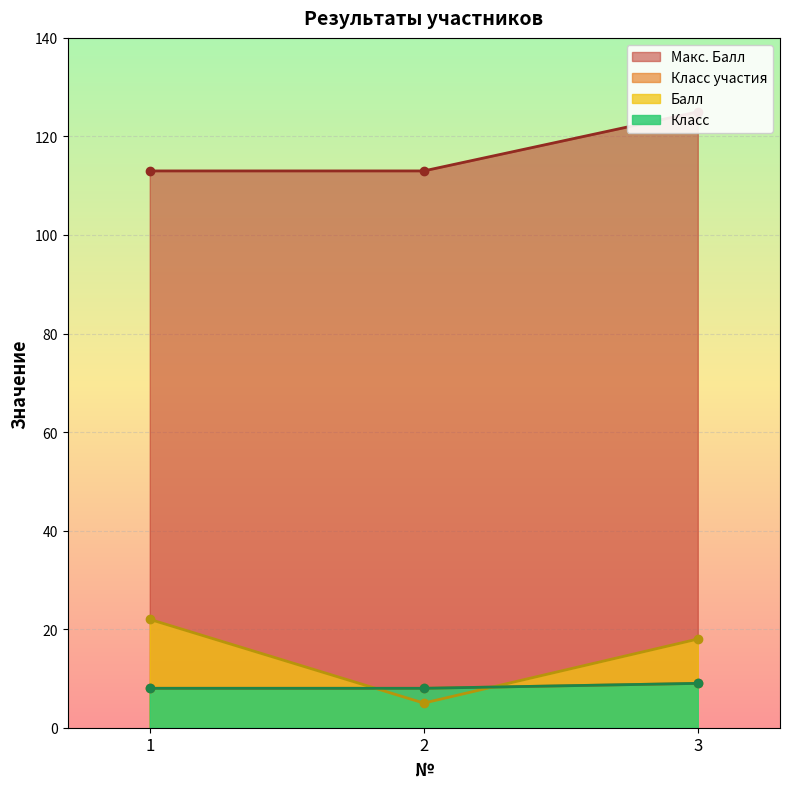

What is the total value across all series at 3?

161